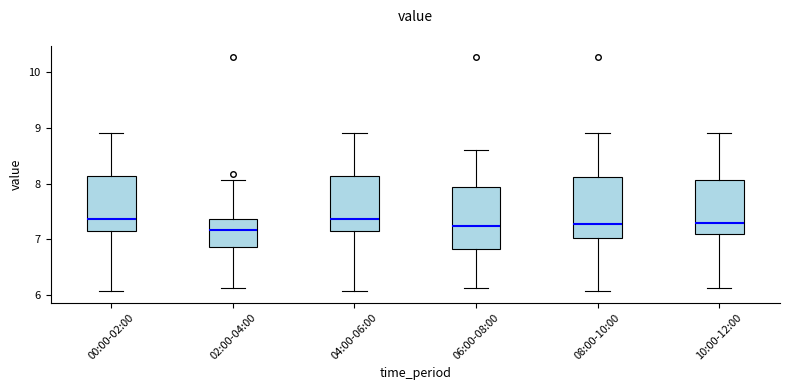

Reading left to right, transcribe this box plot: for each box, give where its median line is, the range the box spans, and where its two whiskers end, as read against the y-axis. The values are not printed on the chart, so give them approximately, as read against the axis.

00:00-02:00: median 7.4, box 7.2 to 8.1, whiskers 6.1 to 8.9
02:00-04:00: median 7.2, box 6.9 to 7.4, whiskers 6.1 to 8.1
04:00-06:00: median 7.4, box 7.2 to 8.1, whiskers 6.1 to 8.9
06:00-08:00: median 7.2, box 6.8 to 7.9, whiskers 6.1 to 8.6
08:00-10:00: median 7.3, box 7.0 to 8.1, whiskers 6.1 to 8.9
10:00-12:00: median 7.3, box 7.1 to 8.1, whiskers 6.1 to 8.9